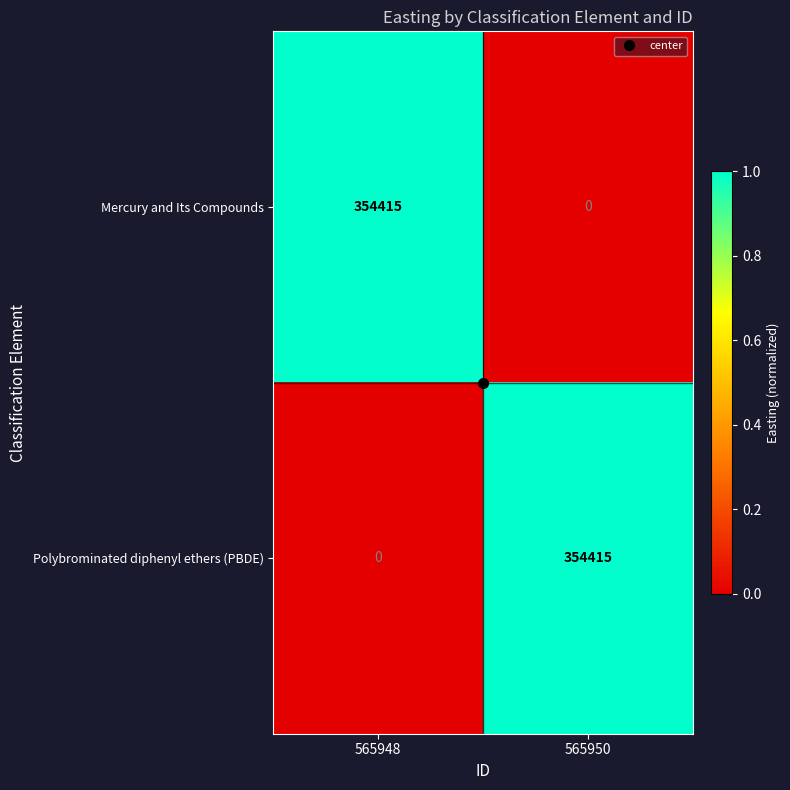

How many distinct data groups are displayed?

2